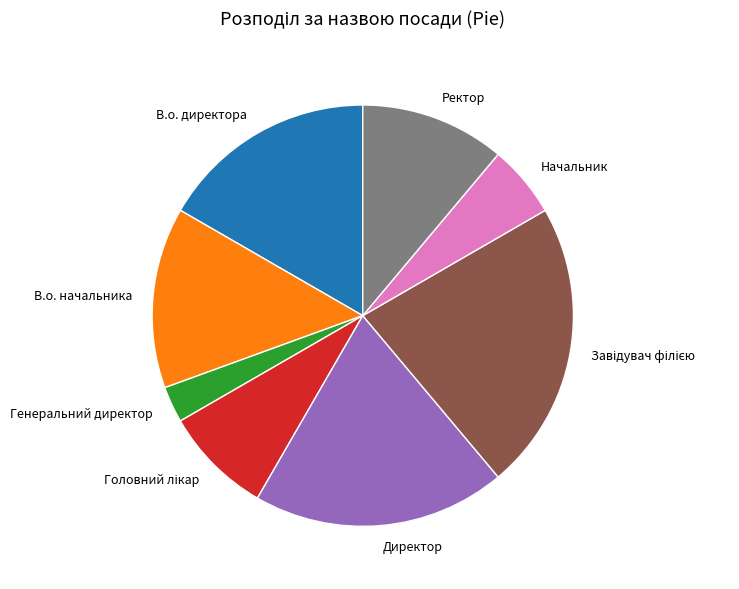

Count the number of slices in the pie.

8